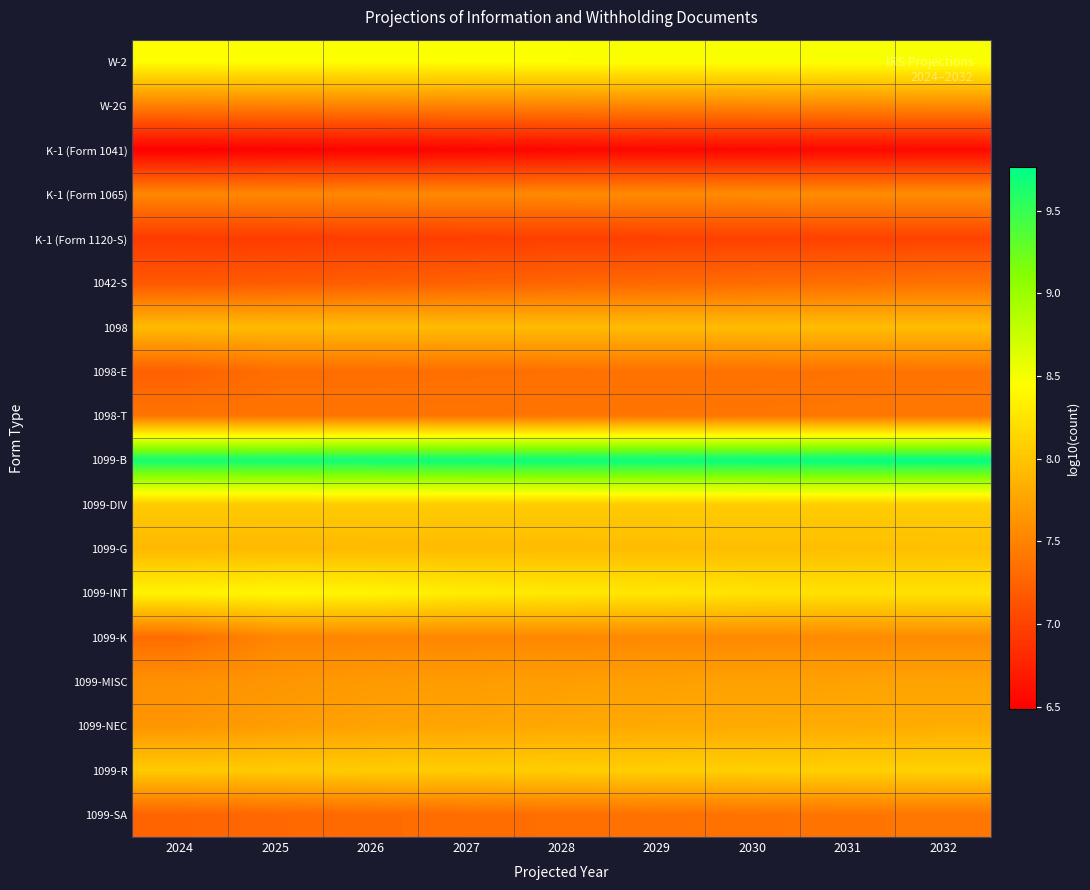

How many distinct data groups are displayed?

18